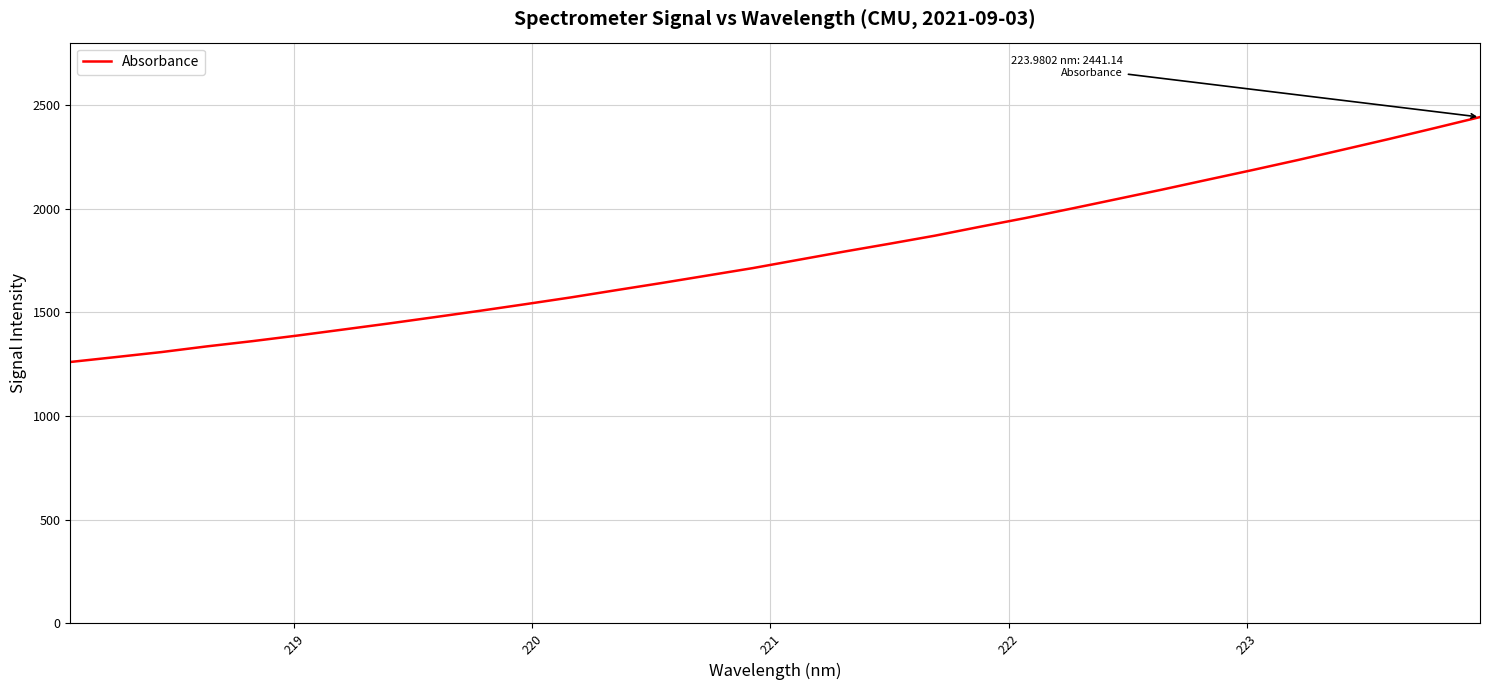

What is the smallest value displayed?

1260.5